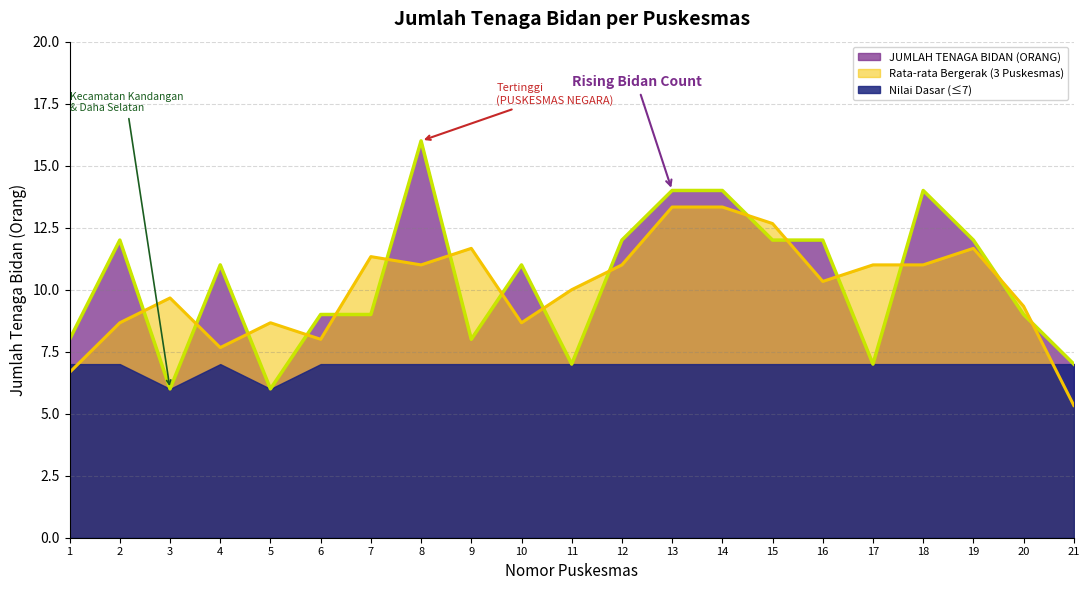

Approximately how many times larger is the value at 3 compared to 15?

0.5